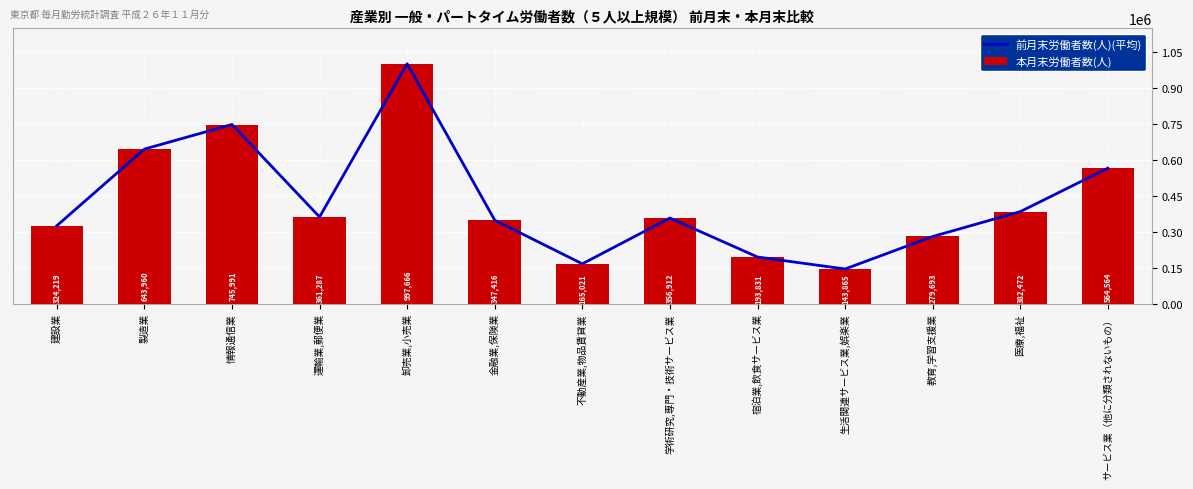

Rank the series at サービス業（他に分類されないもの） from lowest to highest value.

前月末労働者数(人)(平均), 本月末労働者数(人)